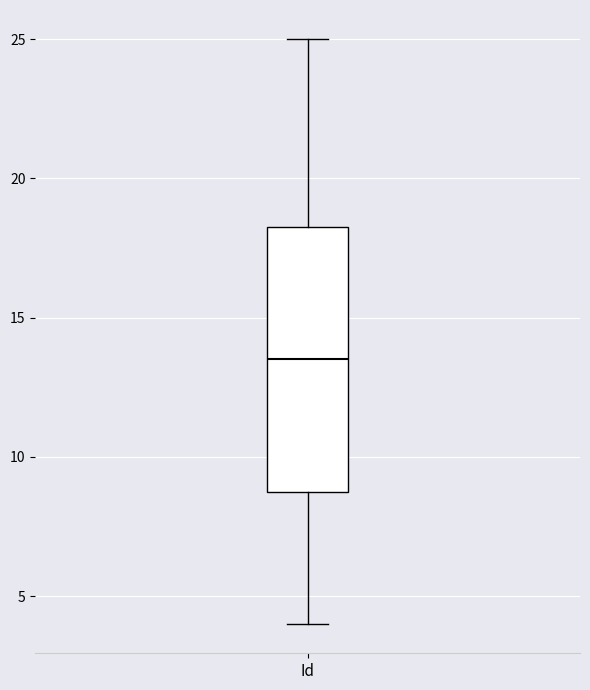

Where does the lower whisker of the box for Id end on the y-axis? The values are not printed on the chart, so give them approximately, as read against the axis.

4.0